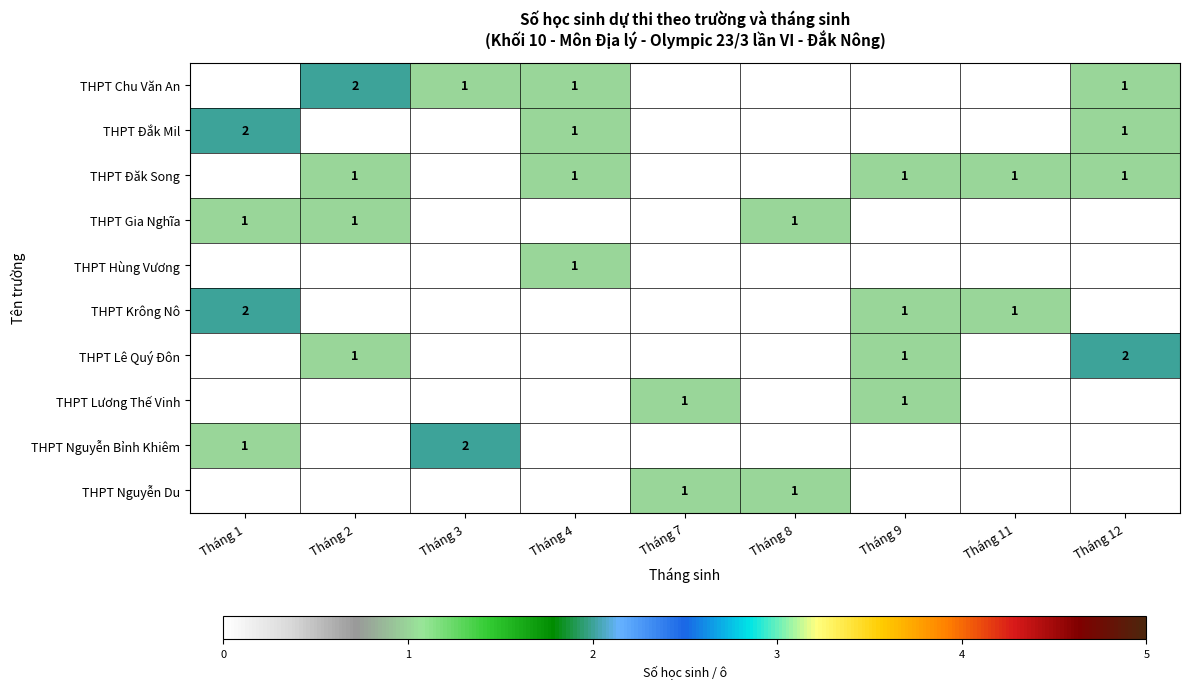

True or false: THPT Krông Nô has a value of 1 at Tháng 1.

False